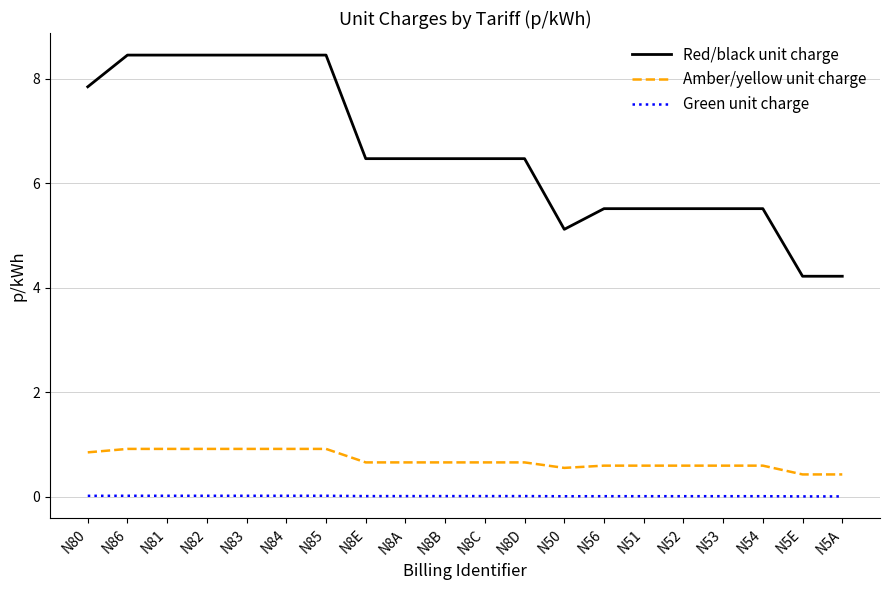

The Red/black unit charge series shows 9.1 at N53. True or false?

False